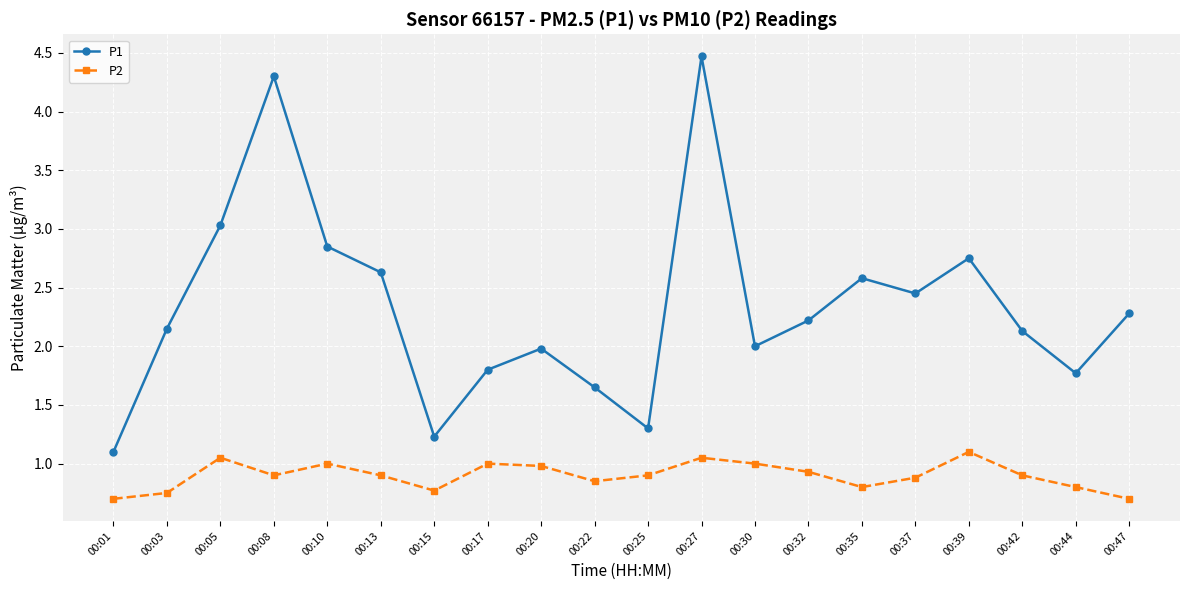

Rank the series by their maximum value, from lowest to highest.

P2, P1